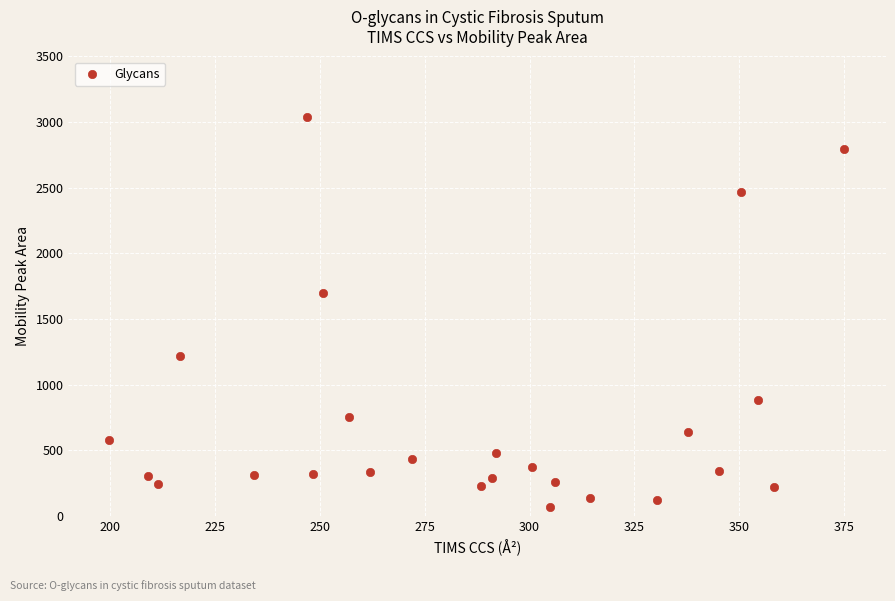

What is the range of X values (max minus min)?

175.3